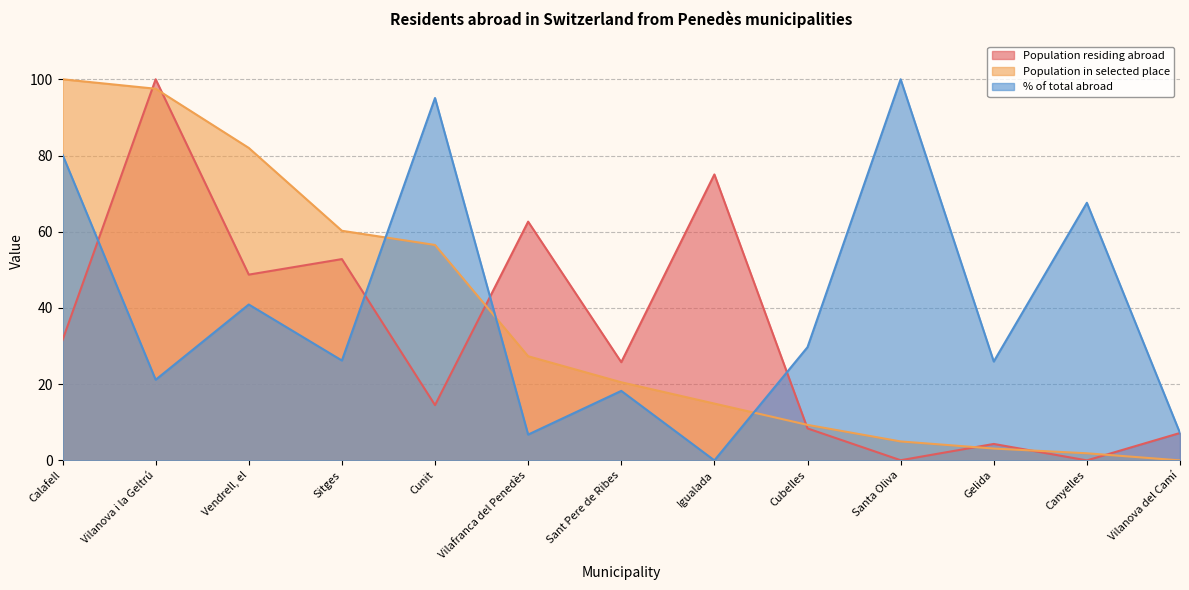

At which label is % of total abroad closest to 50?

Vendrell, el